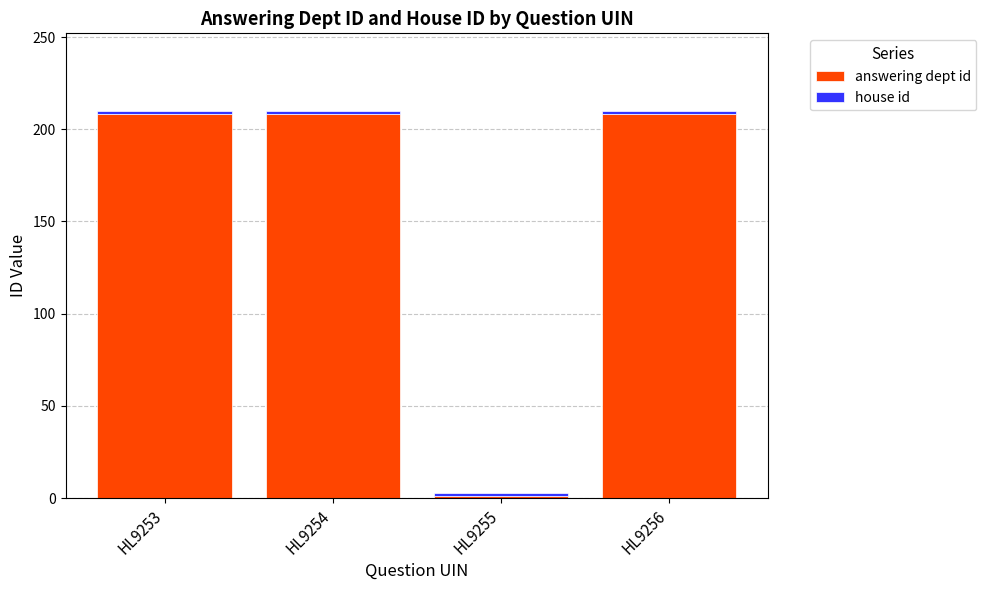

Which category has the lowest value in the answering dept id series?

HL9255